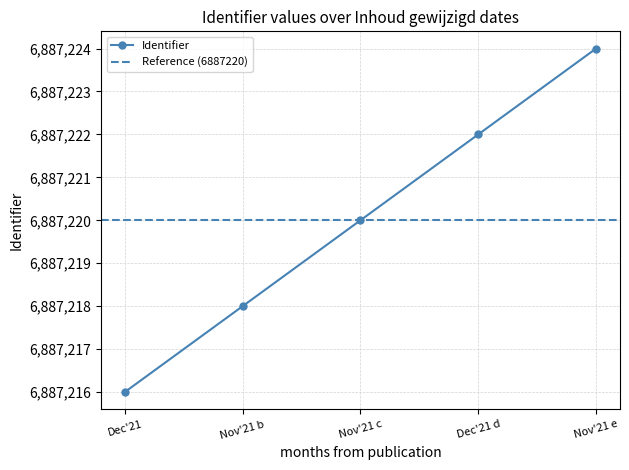

Count the number of categories in the chart.

5